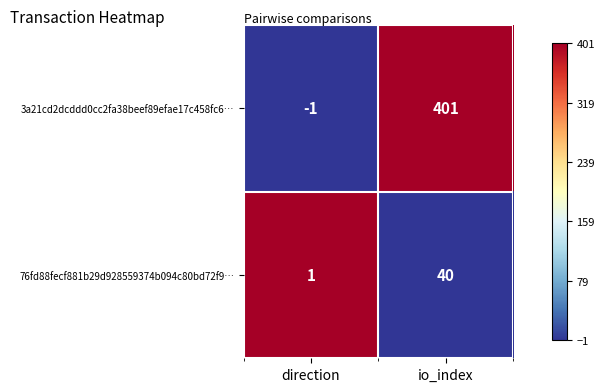

At which category is the sum across all series the highest?

io_index